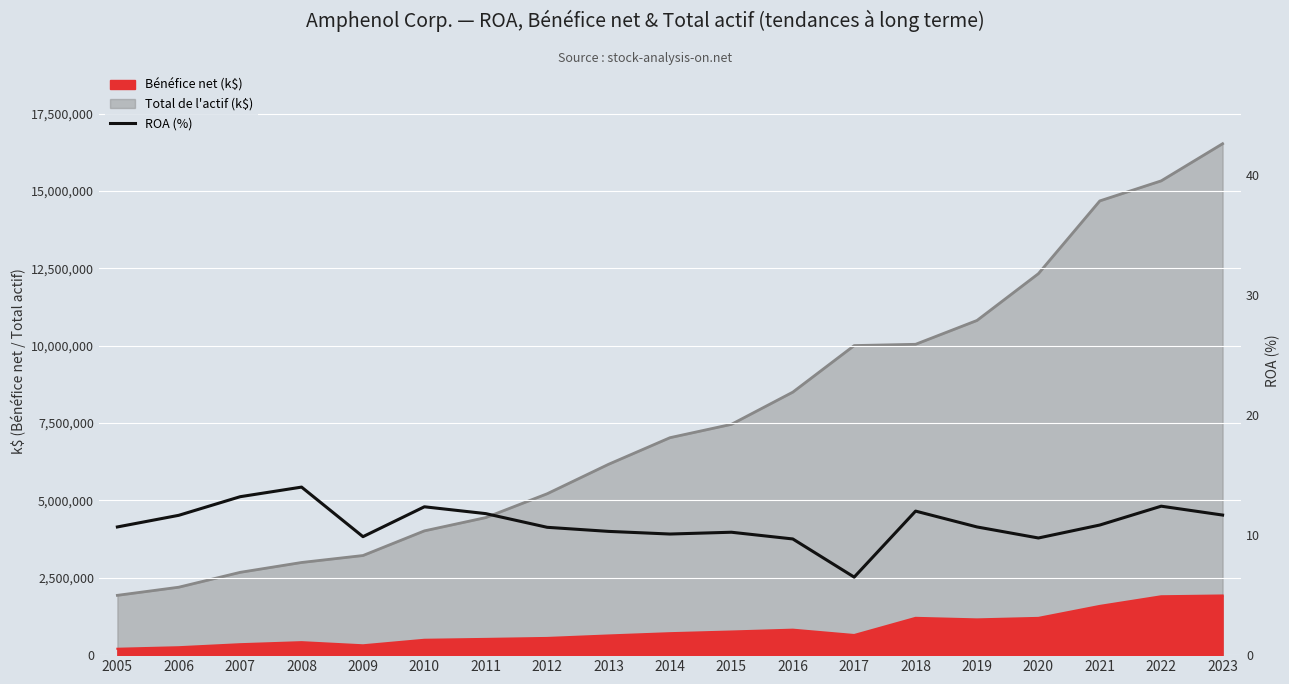

What is the change in value from 2011 to 2016?

-2.1